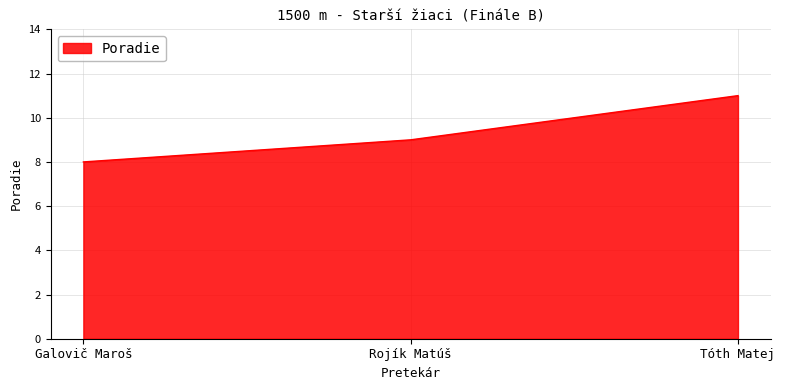

Which label corresponds to the smallest value in the chart?

Galovič Maroš